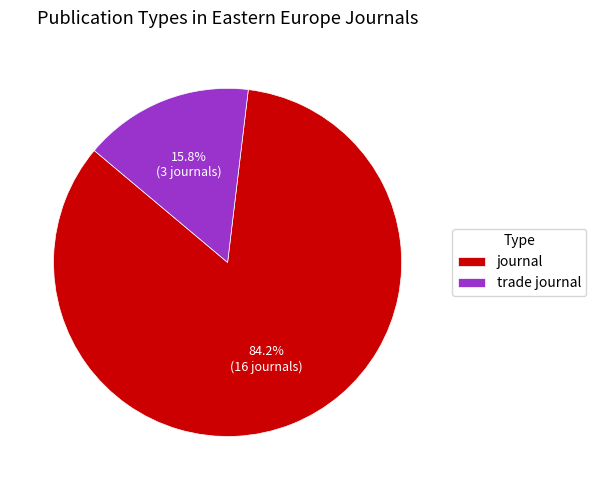

To the nearest percent, what portion does journal represent?

84%